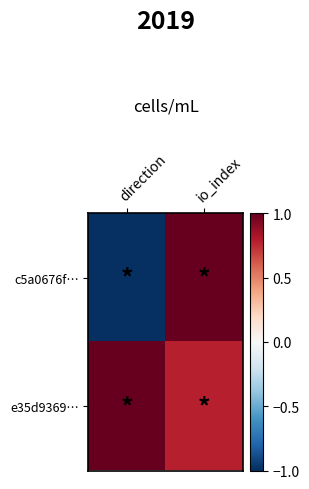

What is the greatest value displayed?

1.0